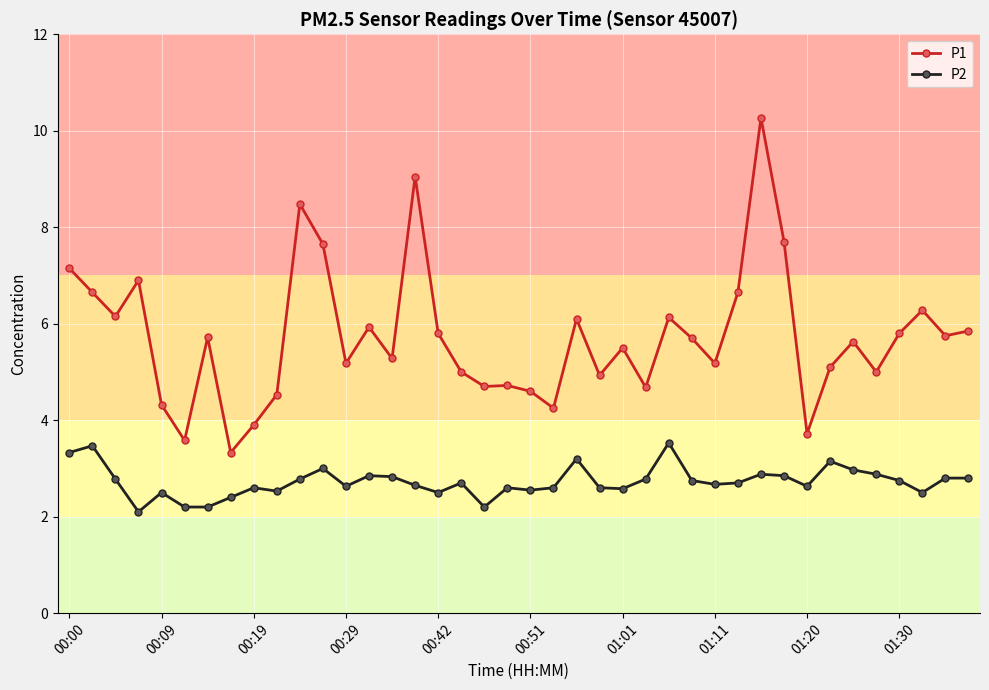

What is the sum of all P2 values?

109.0